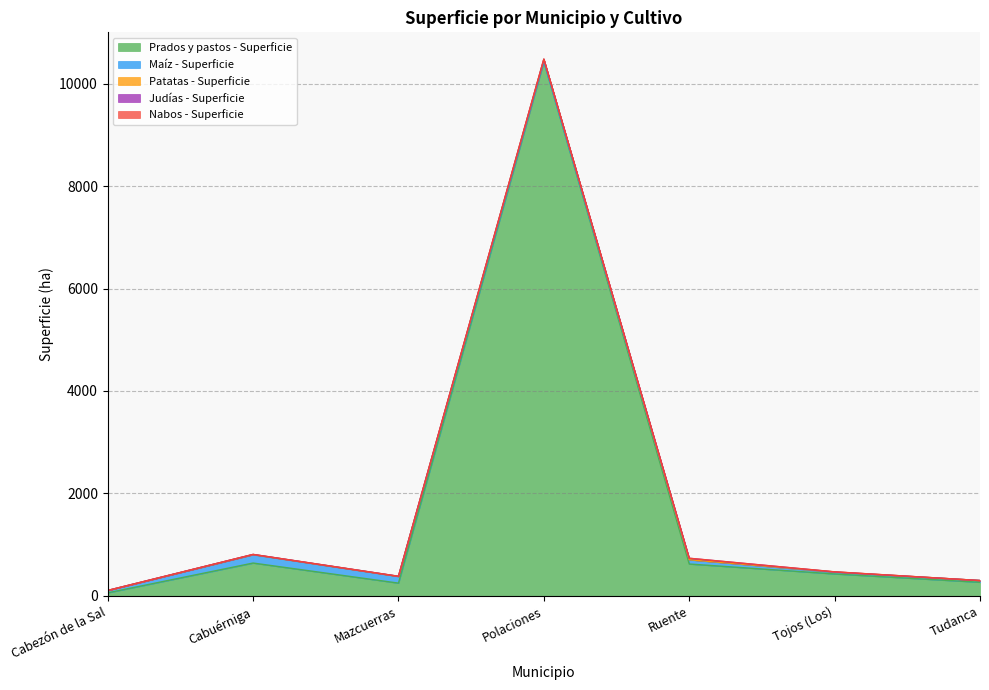

True or false: Nabos - Superficie and Patatas - Superficie intersect in this chart.

False